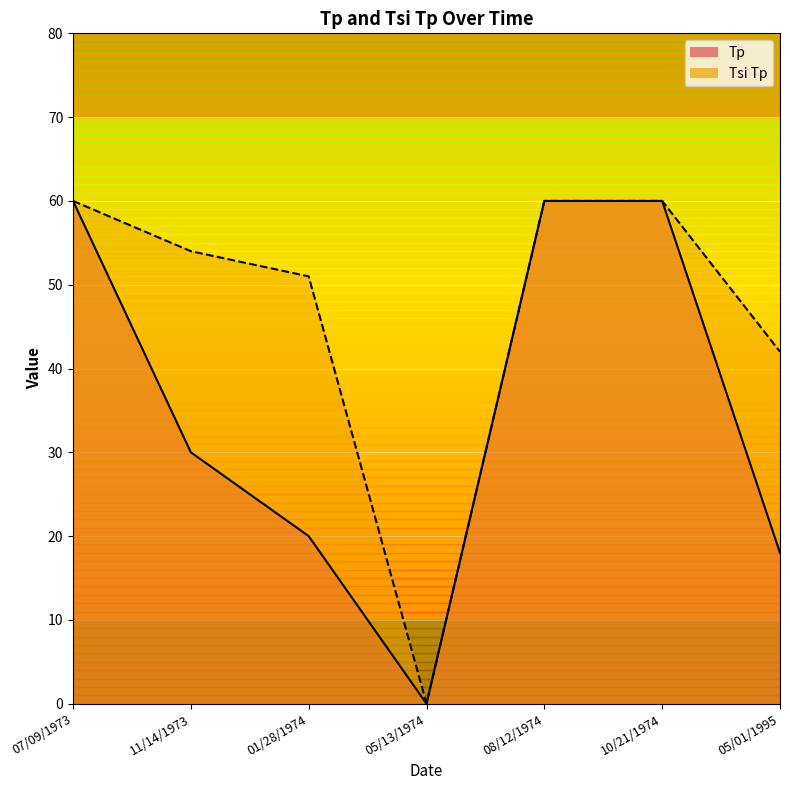

At 11/14/1973, list the series in order from smallest to largest.

Tp, Tsi Tp